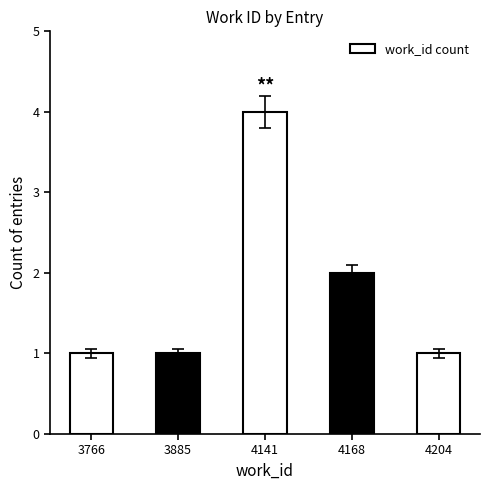

Reading right to left, extract all data points from this chart.

4204=1	4168=2	4141=4	3885=1	3766=1